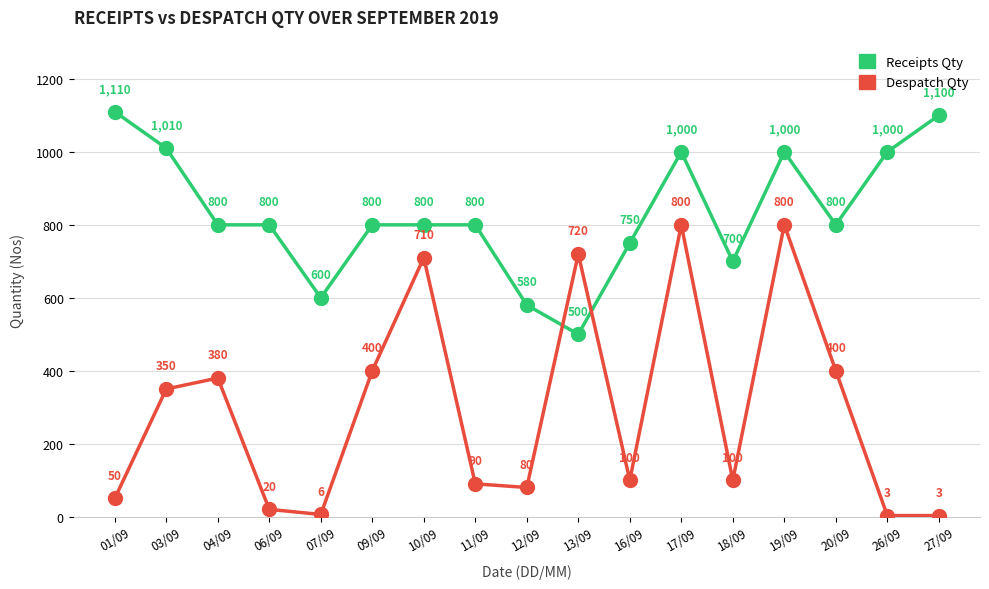

What is the total value across all series at 20/09?

1200